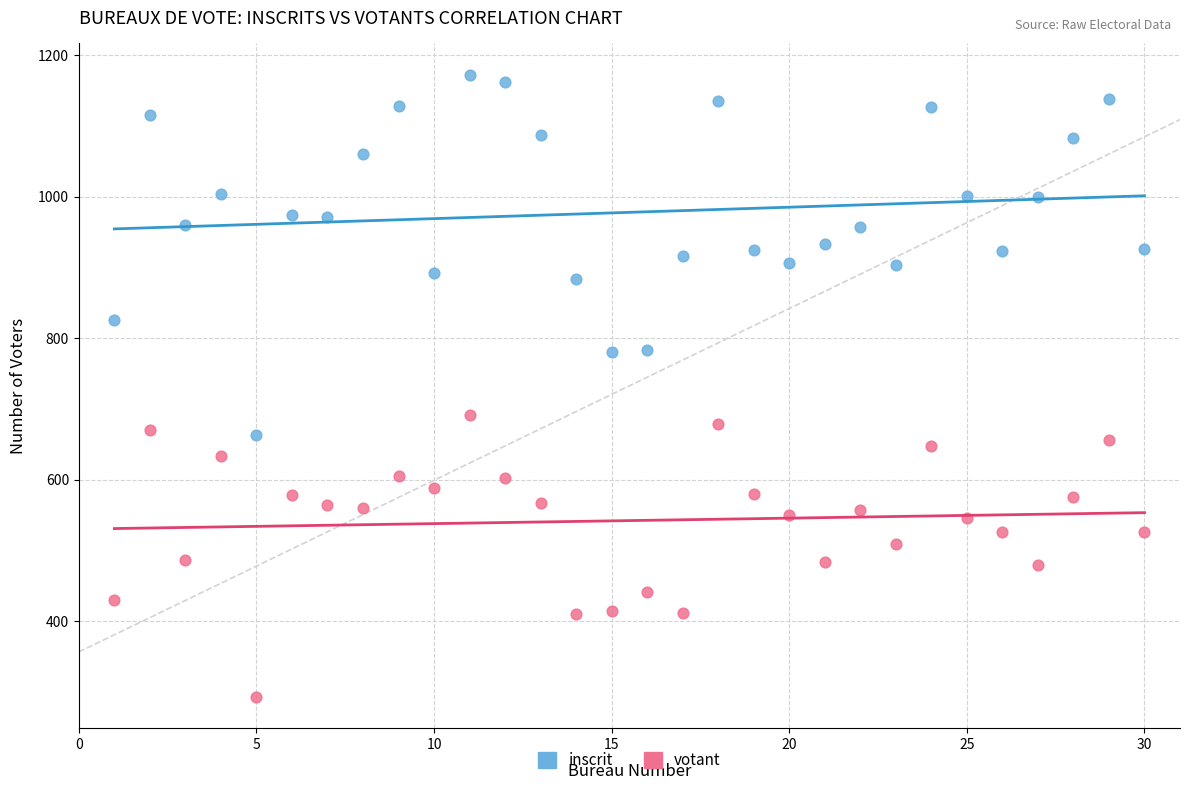

Which series reaches the minimum Y coordinate?

votant